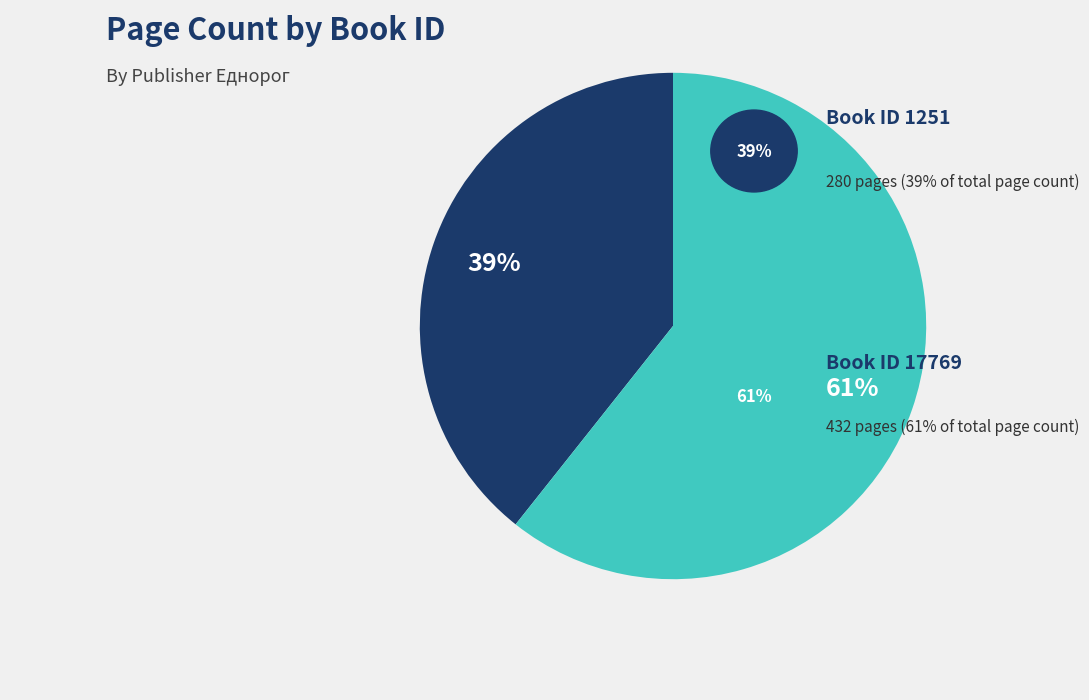

Does any single category account for the majority?

Yes